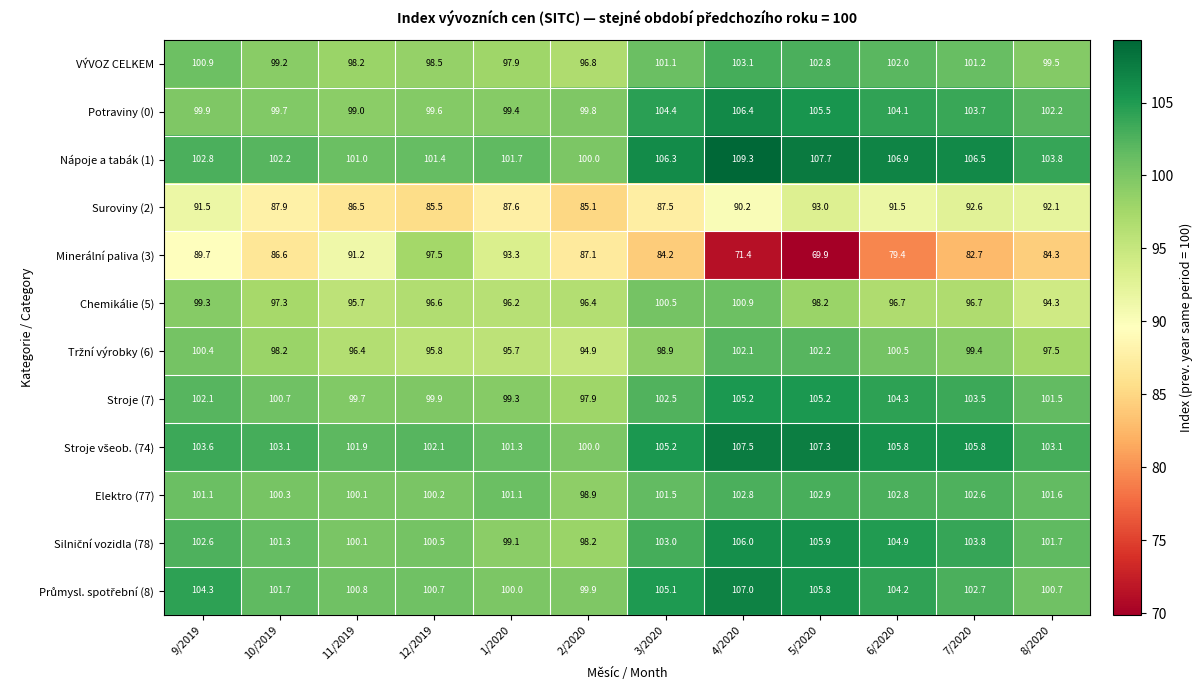

What is the total value across all series at 5/2020?

1206.4